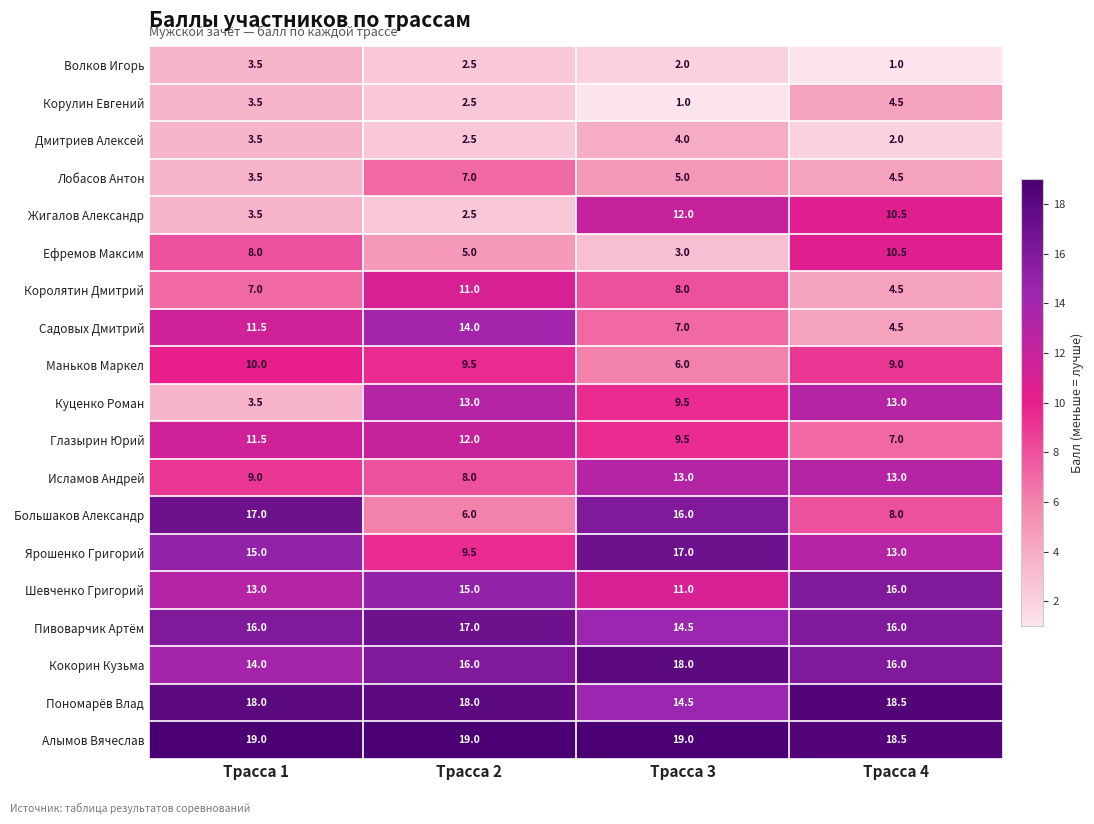

What is the spread (max minus min) of values at Трасса 4?

17.5